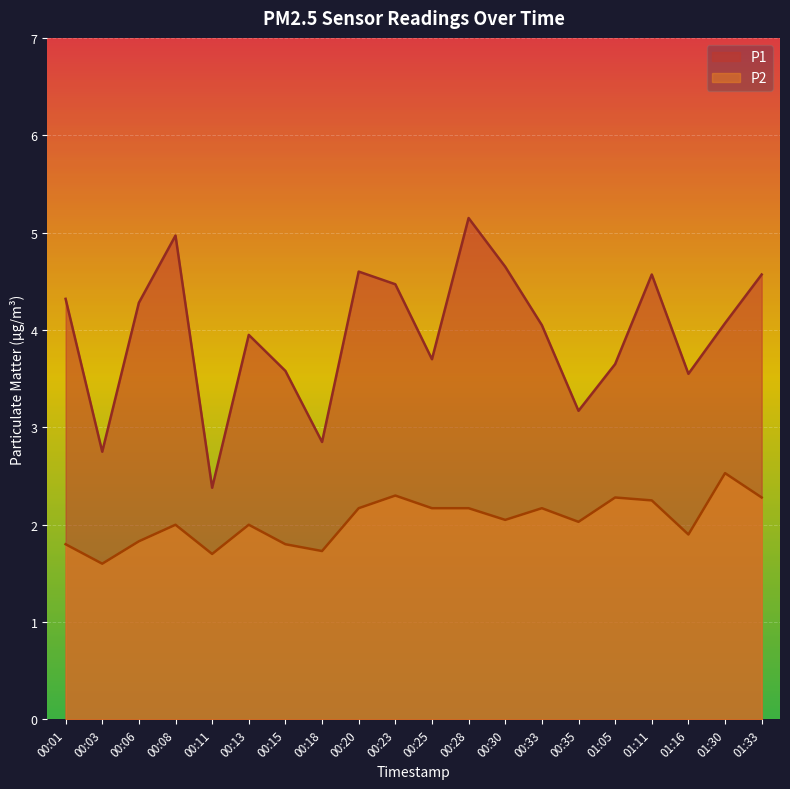

The value of P1 at 01:33 is 4.6. True or false?

True